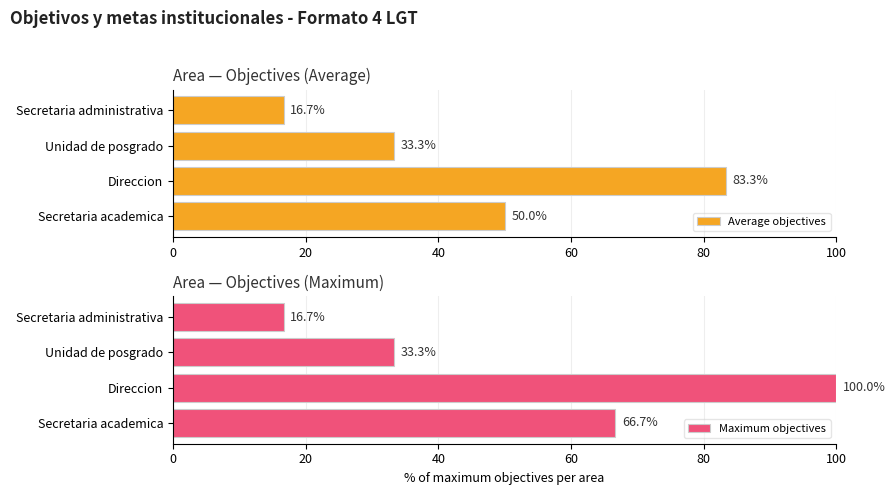

Rank the series by their maximum value, from lowest to highest.

Average objectives, Maximum objectives